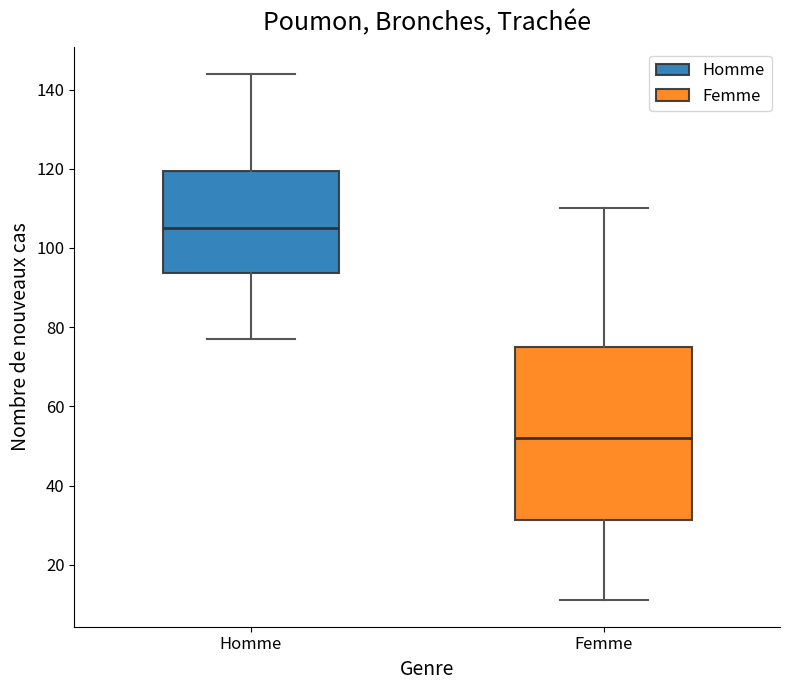

Which box's median line is the lowest?

Femme